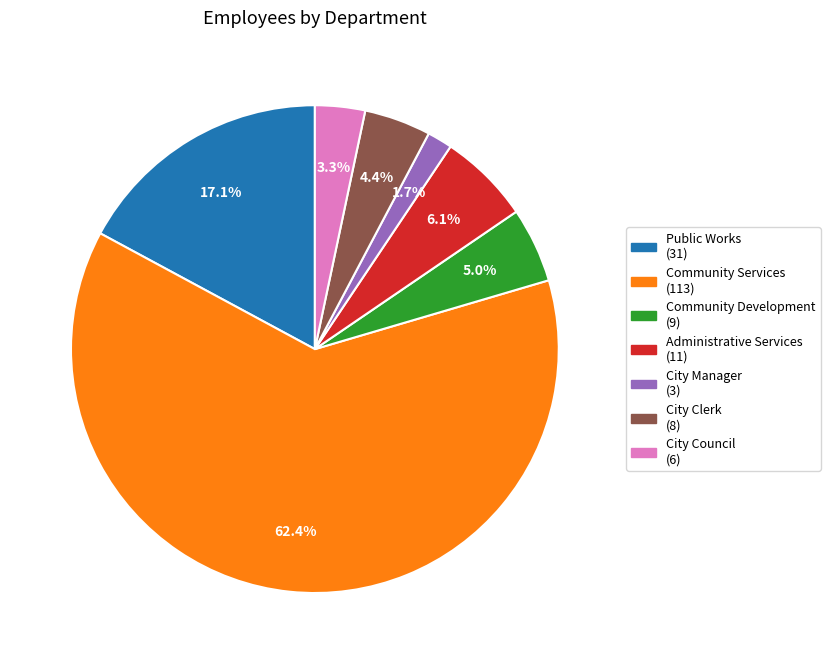

What percentage is NOT represented by Administrative Services?

93.9%